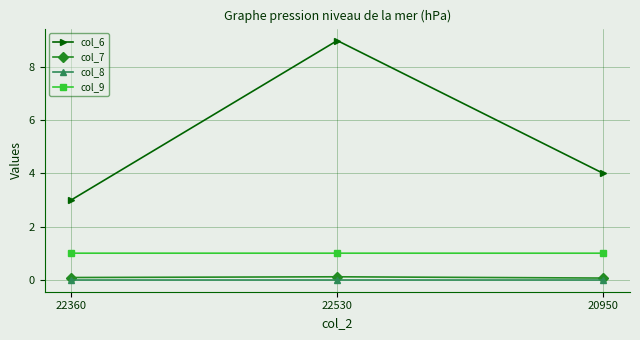

List the labels in order of col_6 value, smallest first.

22360, 20950, 22530